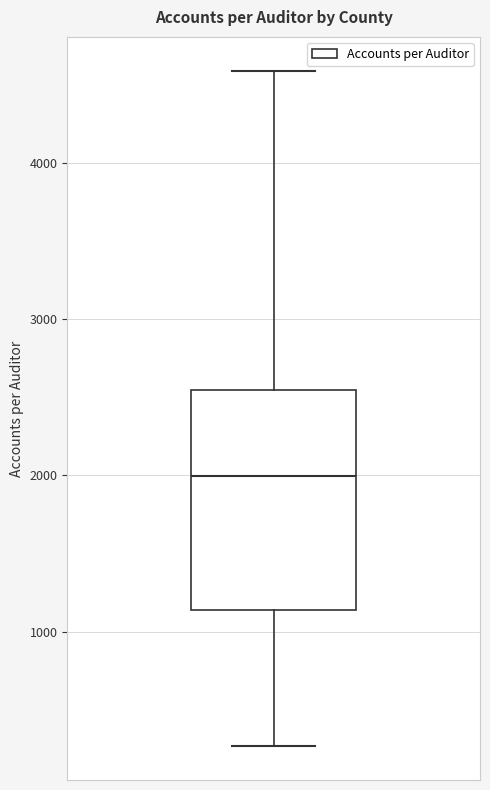

Read this box plot against the y-axis: the position of the median line, the range covered by the box, and the ends of both whiskers. The values are not printed on the chart, so give them approximately, as read against the axis.

median 2000, box 1100 to 2500, whiskers 300 to 4600